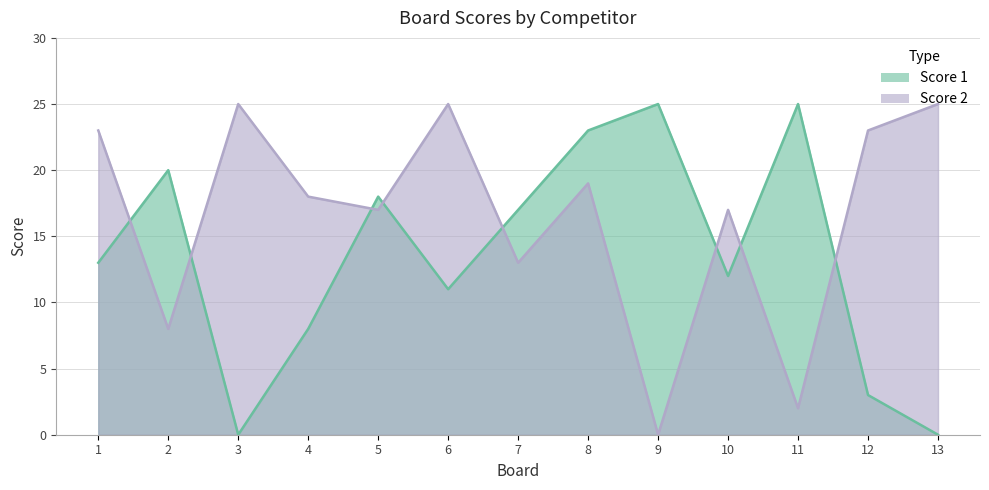

At 8, list the series in order from smallest to largest.

Score 2, Score 1